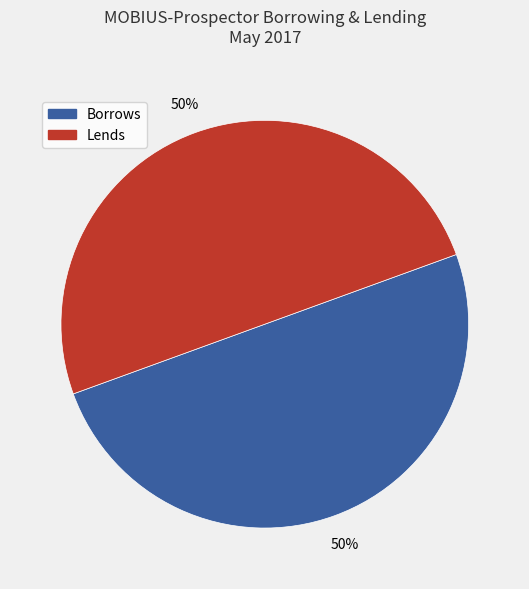

How many segments does this pie chart have?

2